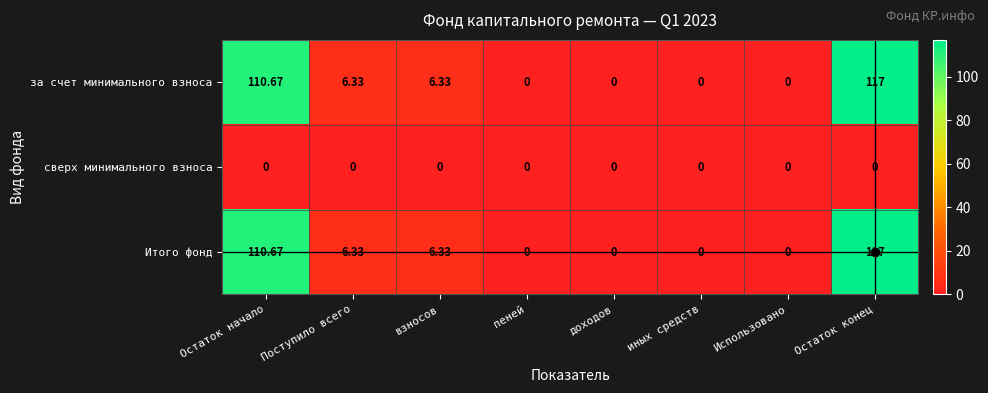

At which category is the sum across all series the highest?

Остаток конец